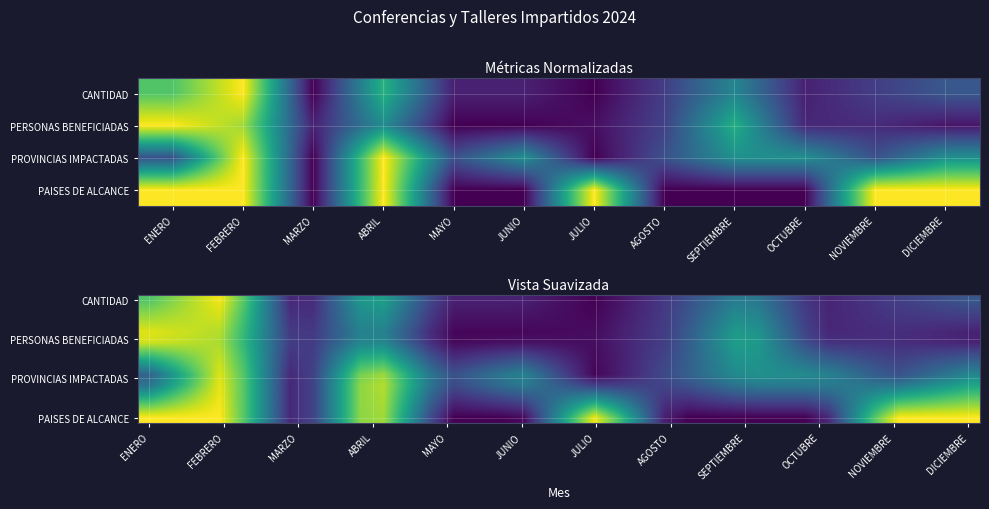

At which category does the chart reach its peak across all series?

ENERO